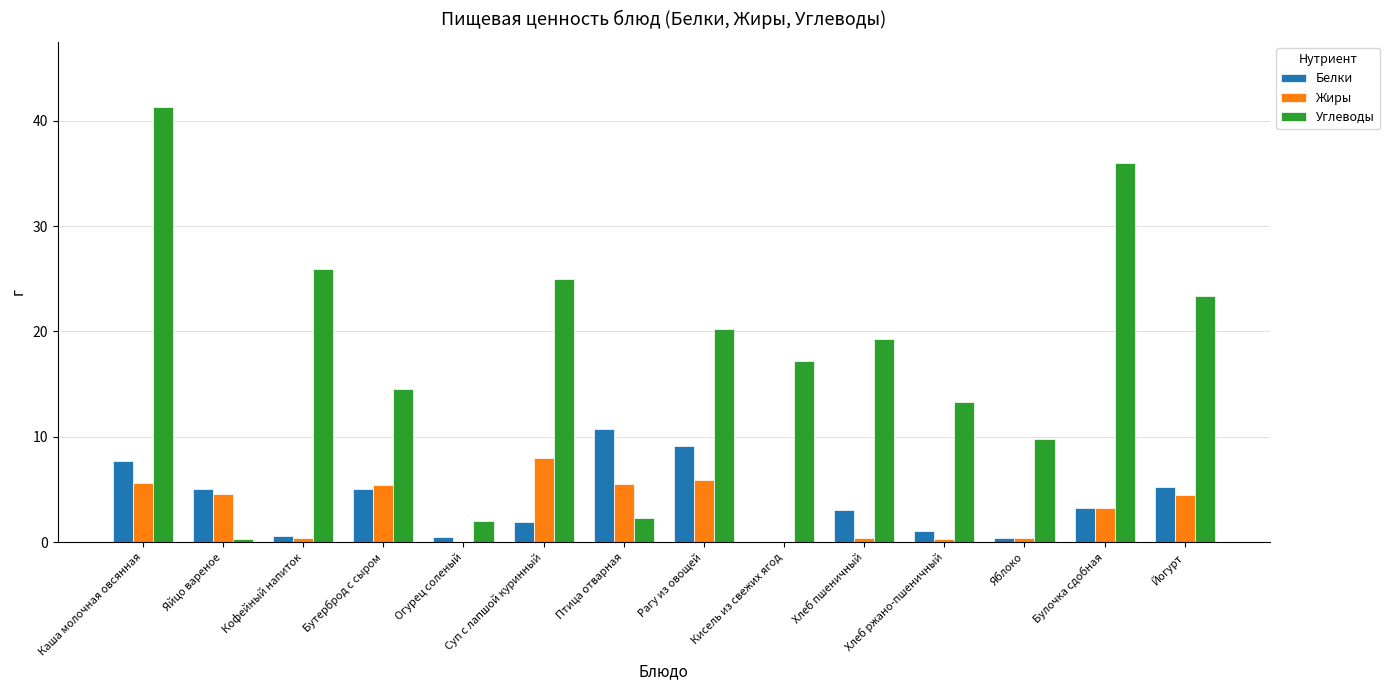

What is the sum of the Углеводы values at Кисель из свежих ягод and Птица отварная?

19.5